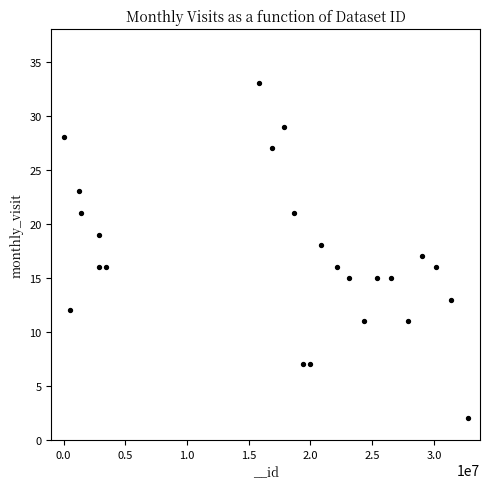

What is the range of X values (max minus min)?

32721421